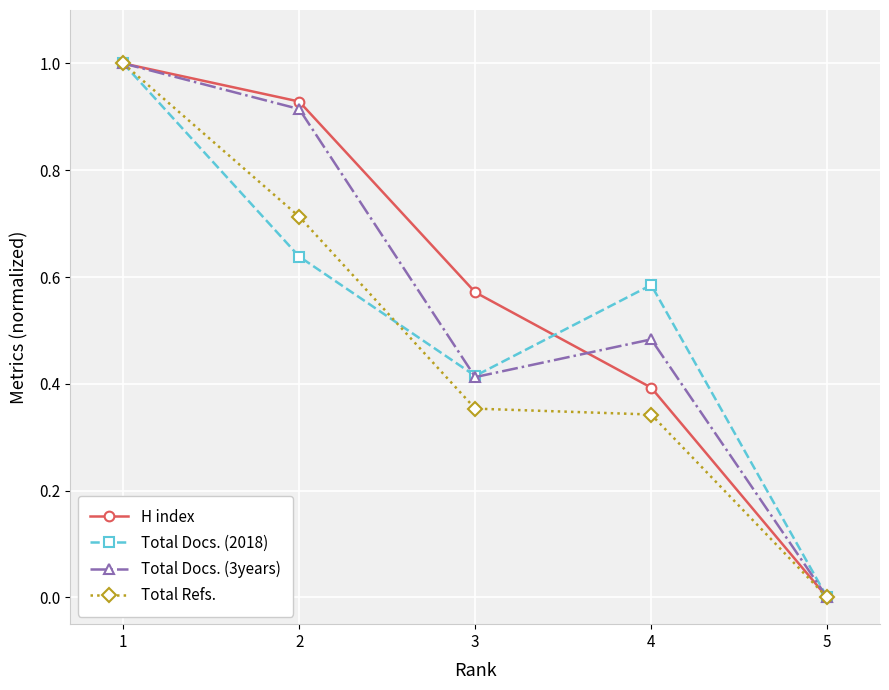

What is the maximum value for Total Refs.?

1.0